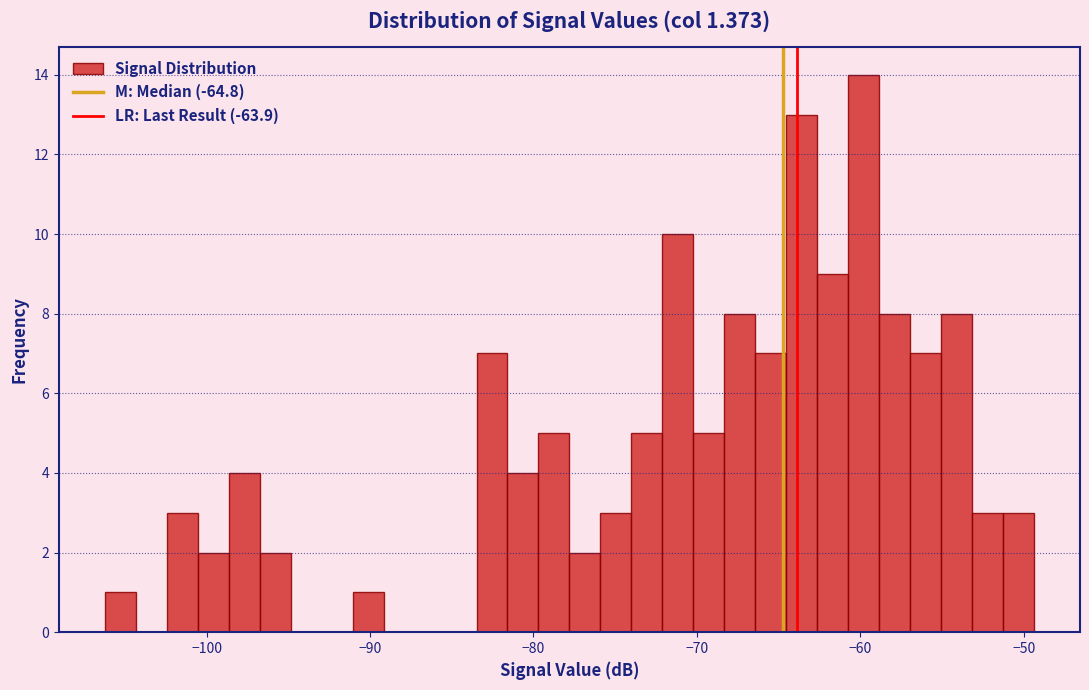

Around what value on the x-axis is the tallest bar? Give the approximate position of its centre, as read against the axis.

-60